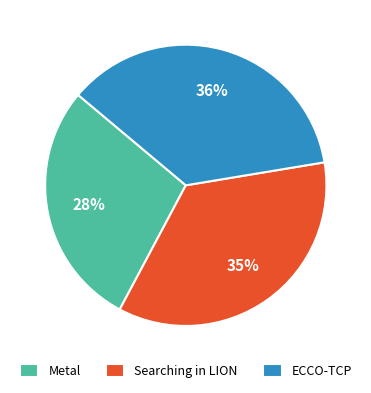

Do Searching in LION and ECCO-TCP together represent more than half of the pie?

Yes